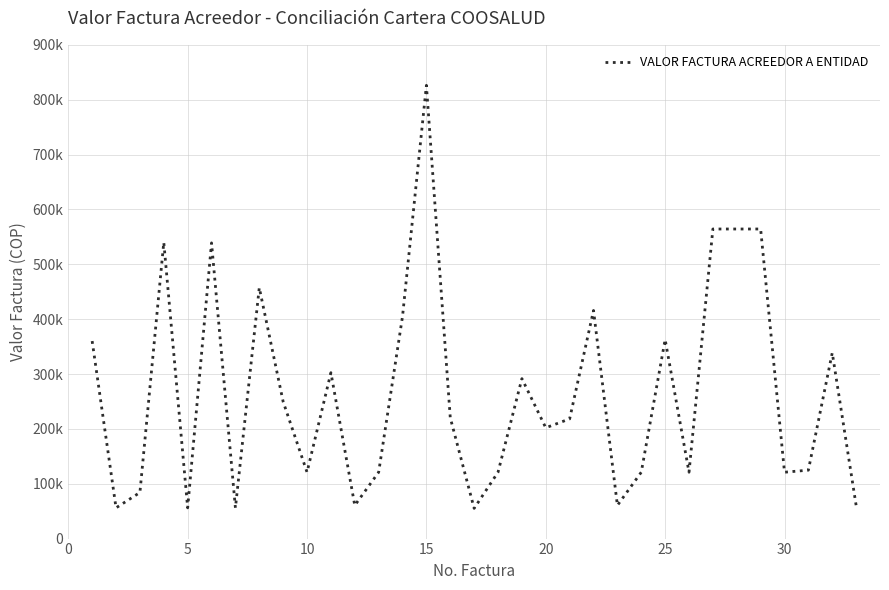

Does the chart display data point markers on the line(s)?

No